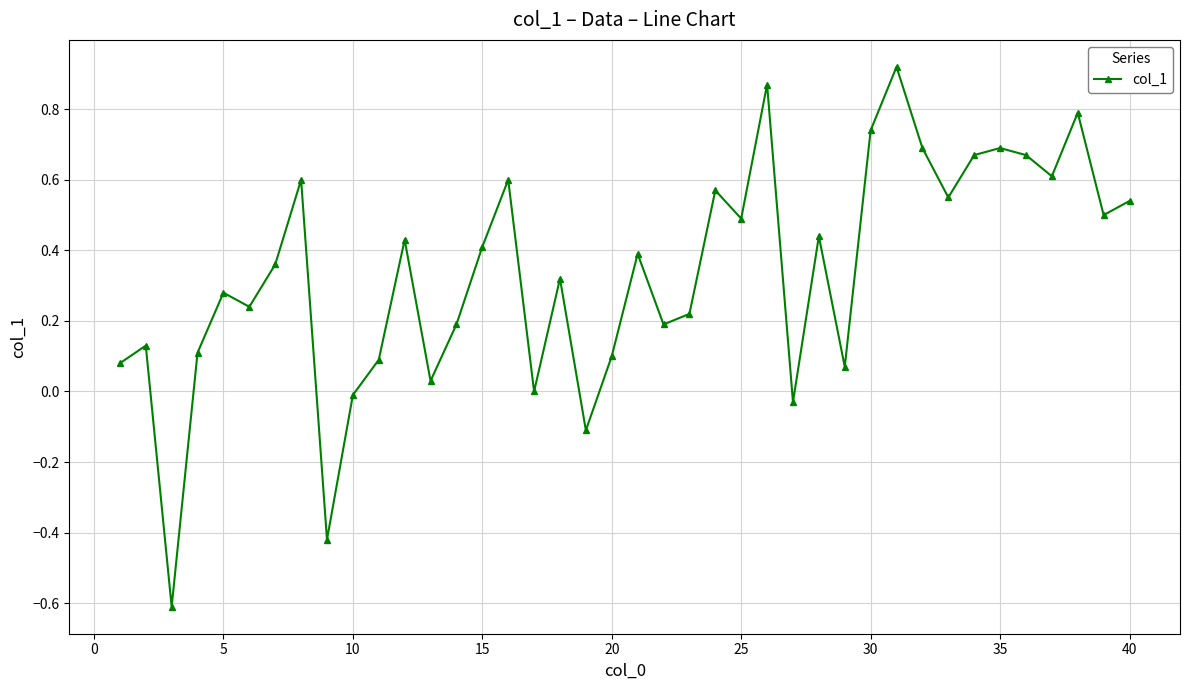

What is the smallest value displayed?

-0.6